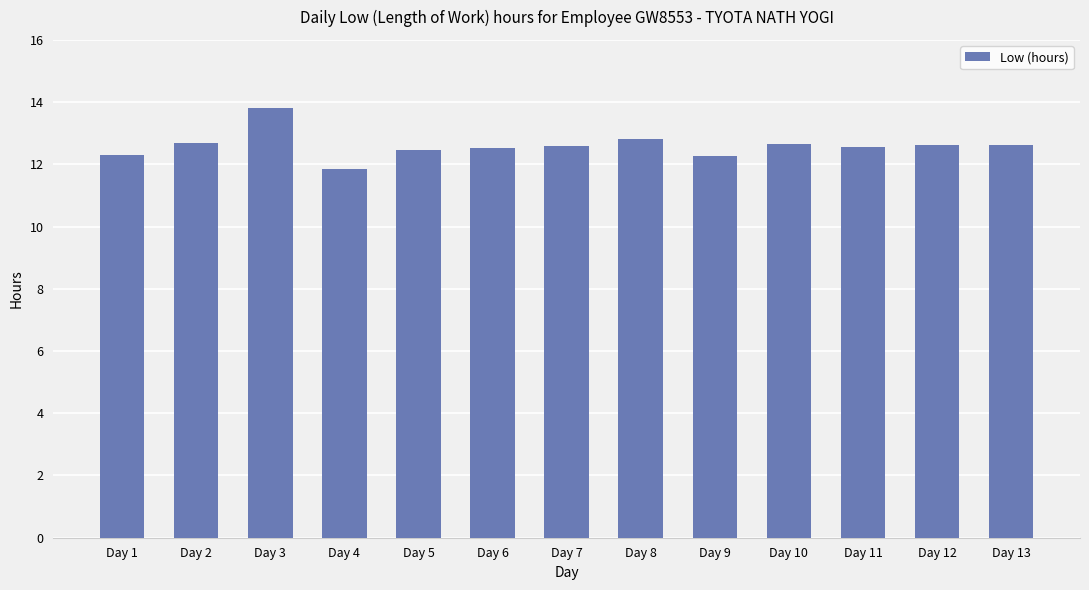

What value does the data have at Day 1?

12.3